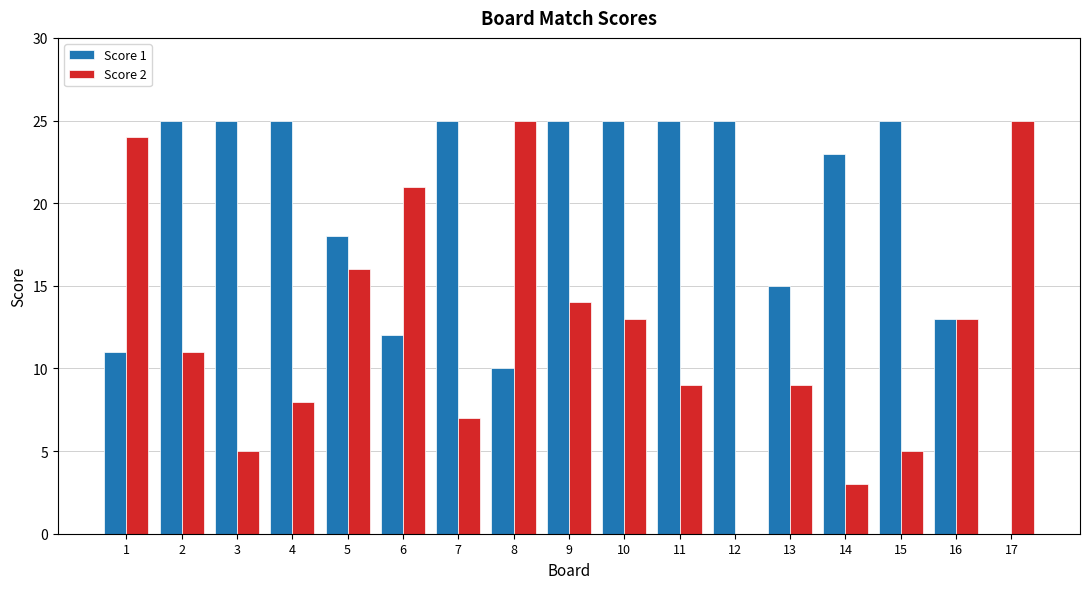

Which series changed the most between 4 and 17?

Score 1